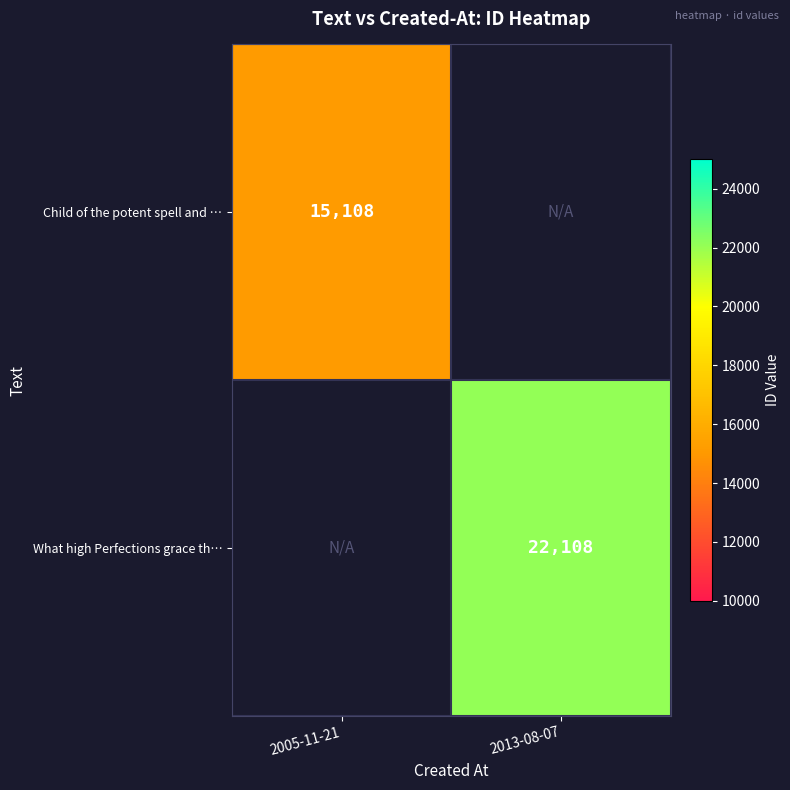

What is the maximum value shown in the chart?

22108.0